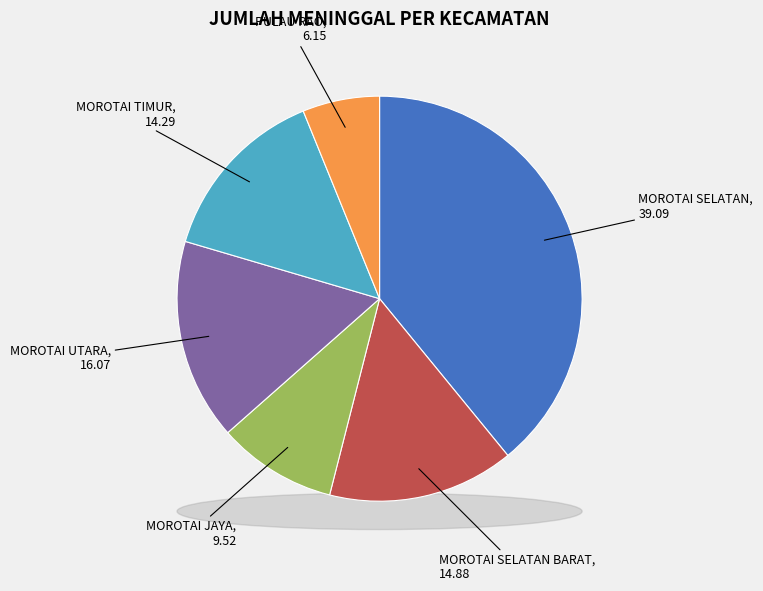

Rank the categories by value from lowest to highest.

PULAU RAO, MOROTAI JAYA, MOROTAI TIMUR, MOROTAI SELATAN BARAT, MOROTAI UTARA, MOROTAI SELATAN